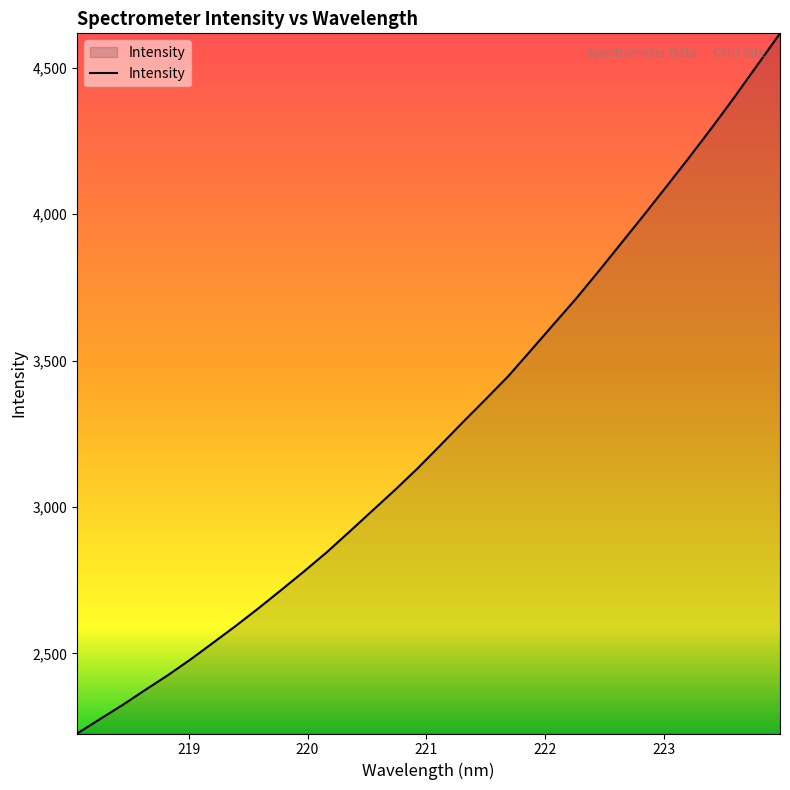

What is the maximum value shown in the chart?

4617.9